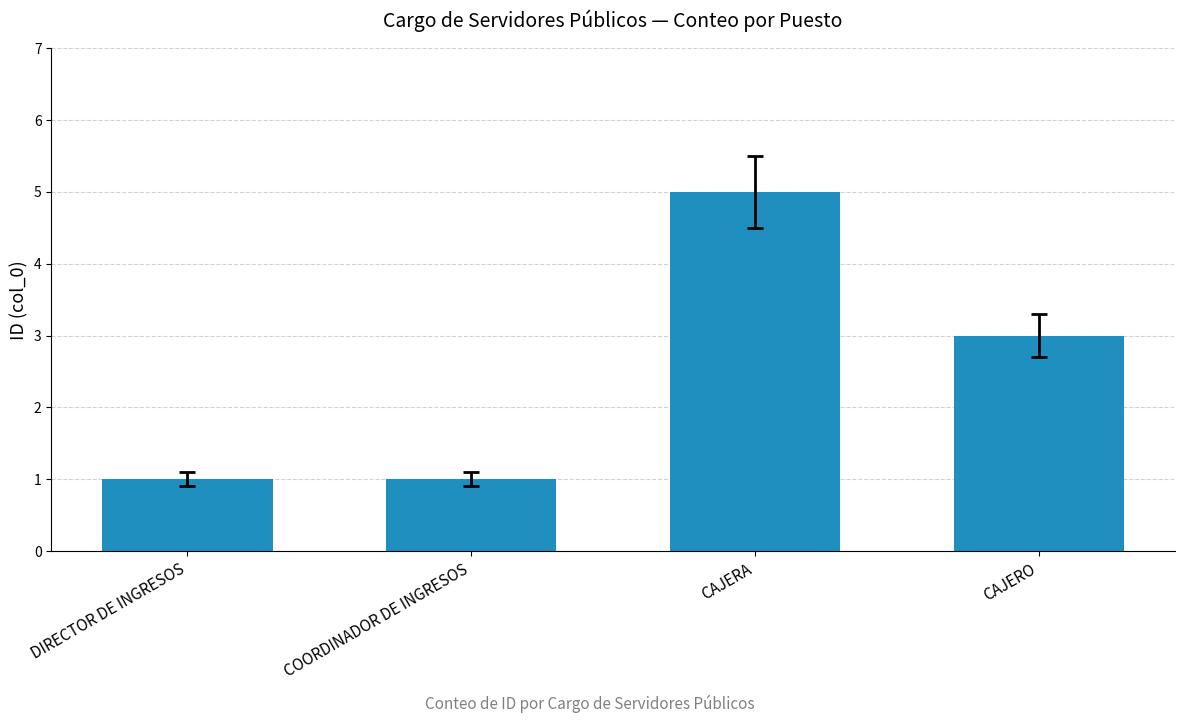

The value at CAJERO is 3. True or false?

True